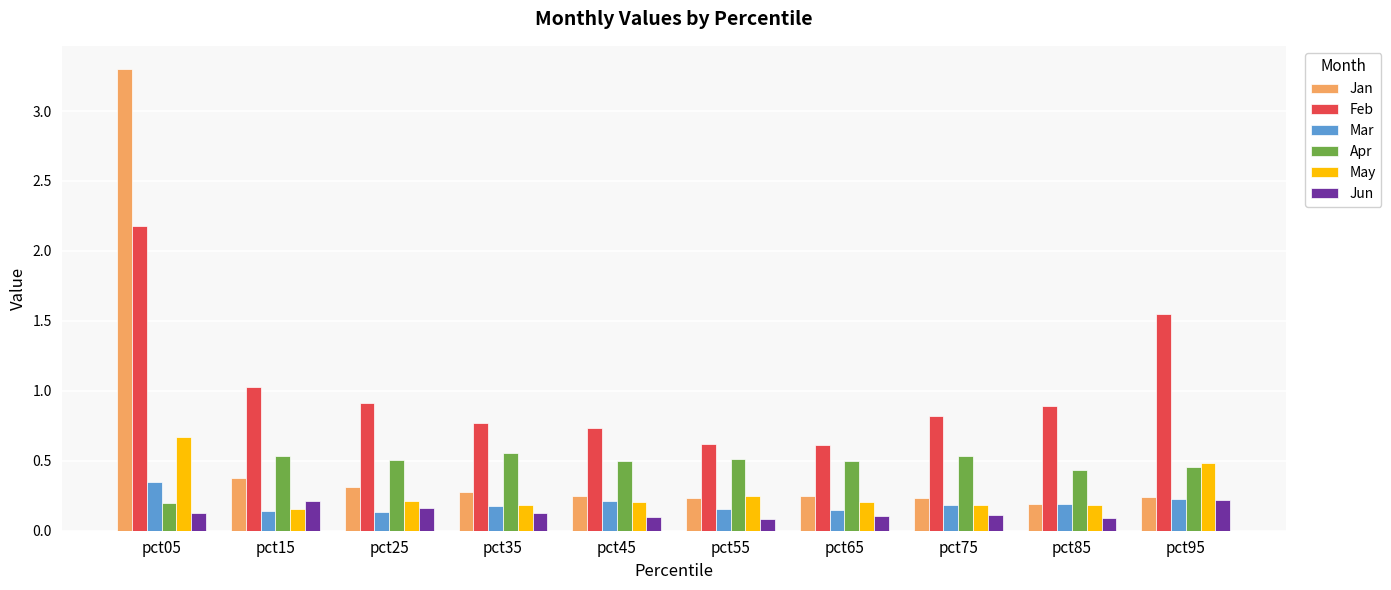

Does the chart contain any negative values?

No